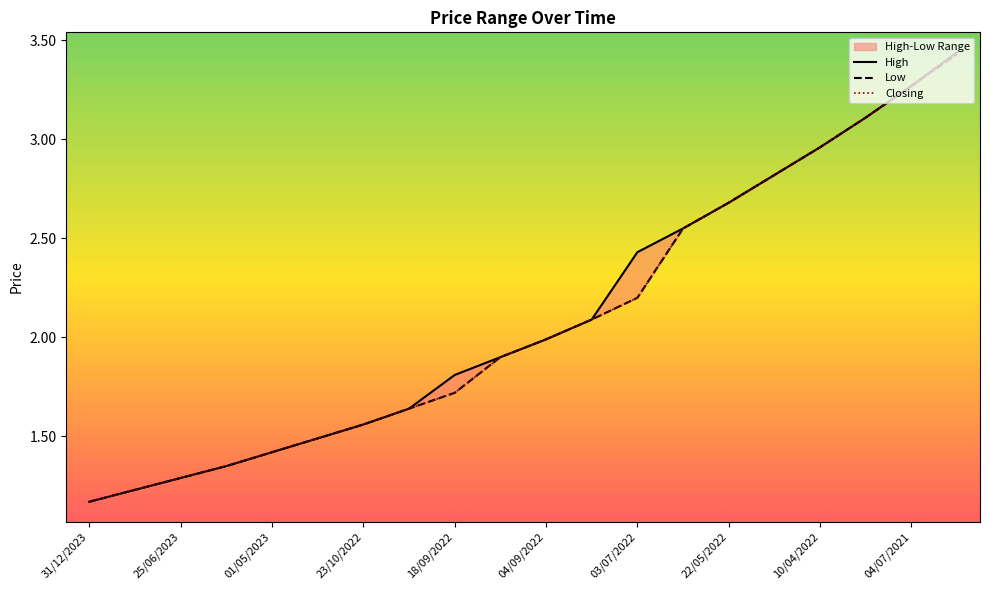

List the series in order of their peak value, lowest first.

Low, High, Closing